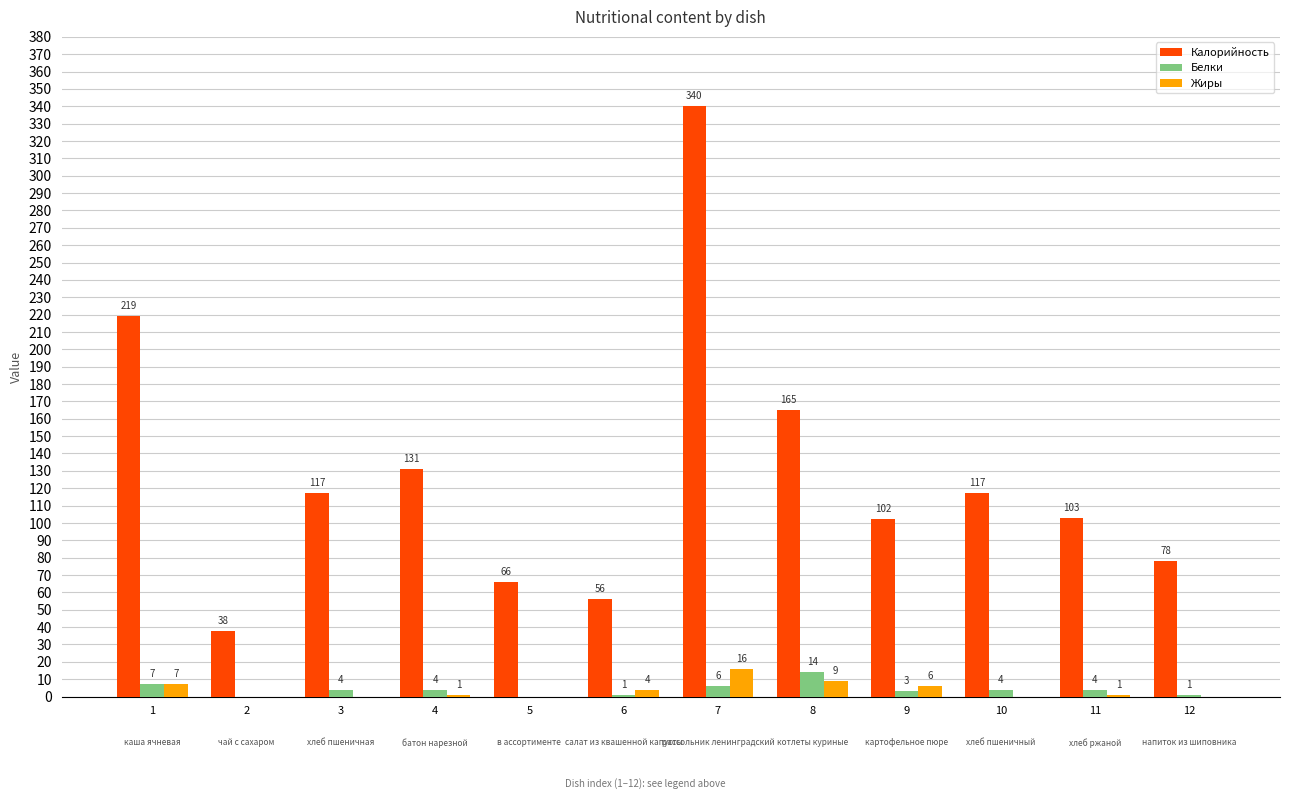

At which category does the chart reach its peak across all series?

7